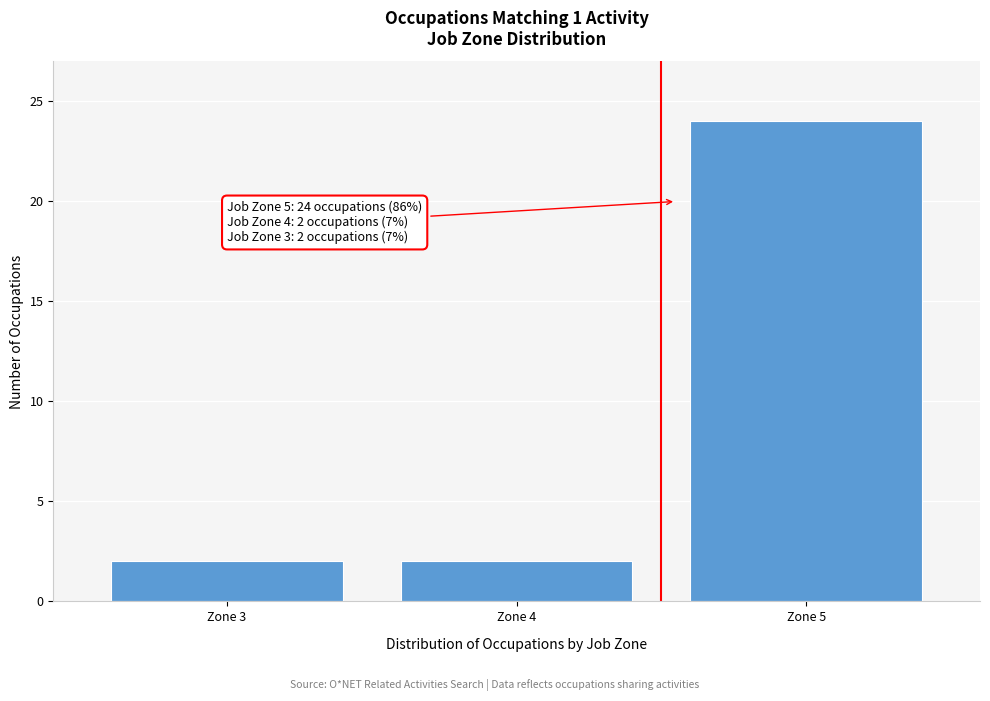

Reading right to left, extract all data points from this chart.

Zone 5=24	Zone 4=2	Zone 3=2